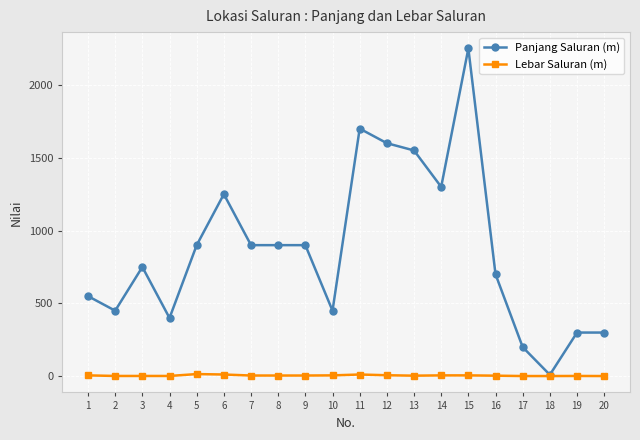

The Panjang Saluran (m) series shows 1550.0 at 13. True or false?

True